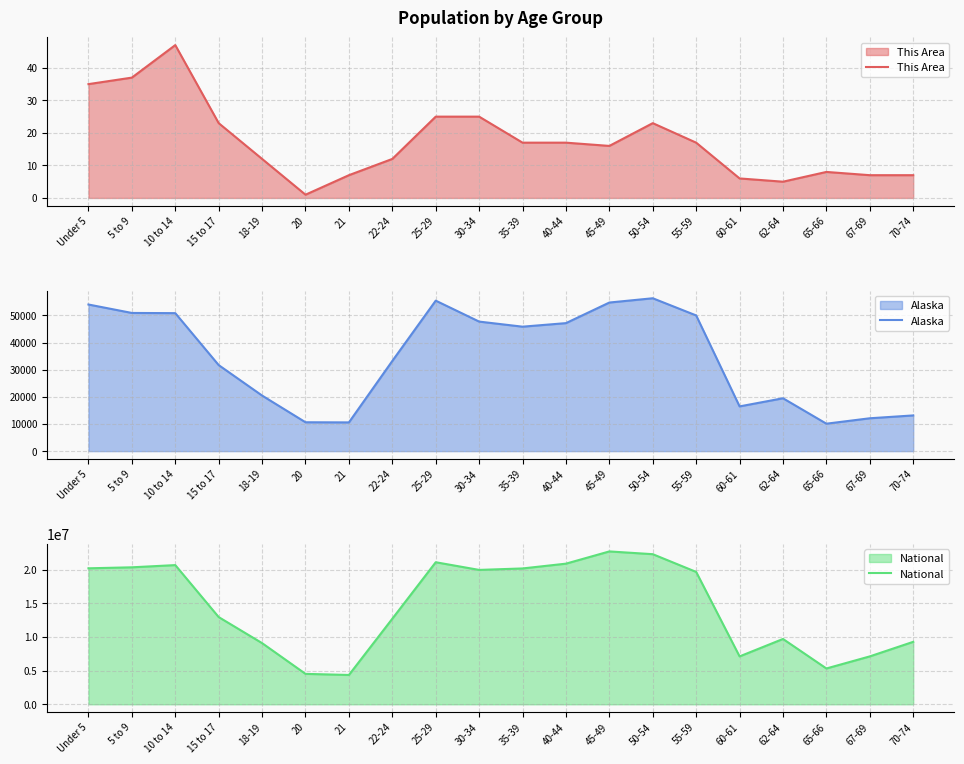

Is the value of Alaska at 20 greater than the value of This Area at 50-54?

Yes